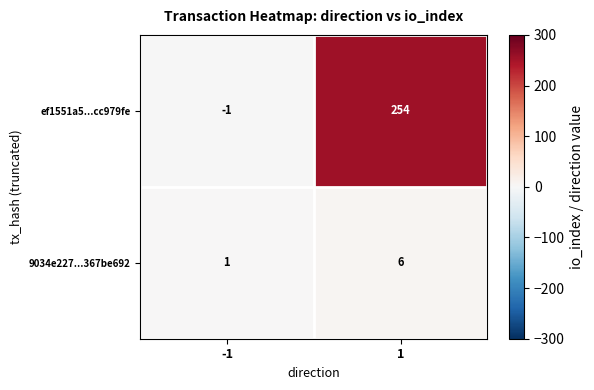

What is the difference between the maximum and minimum values in the 9034e227...367be692 series?

5